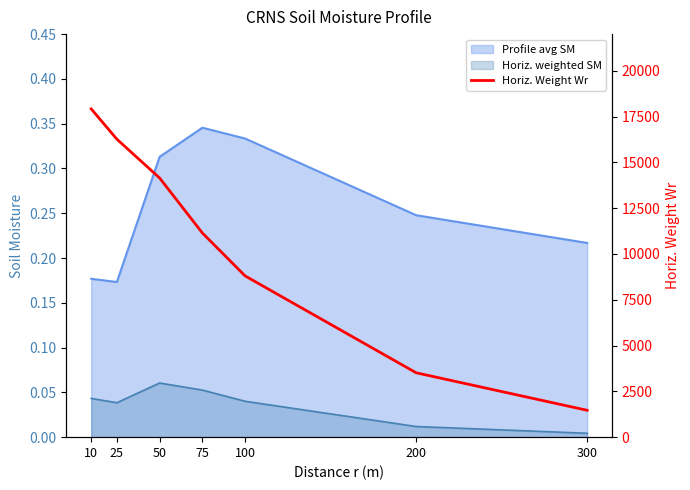

What is the difference between the maximum and minimum values?

16452.6